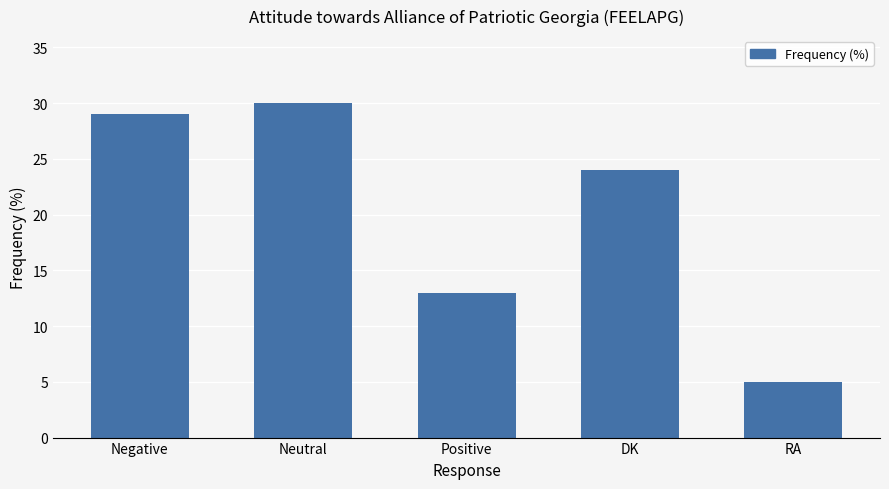

Rank the categories by value from lowest to highest.

RA, Positive, DK, Negative, Neutral